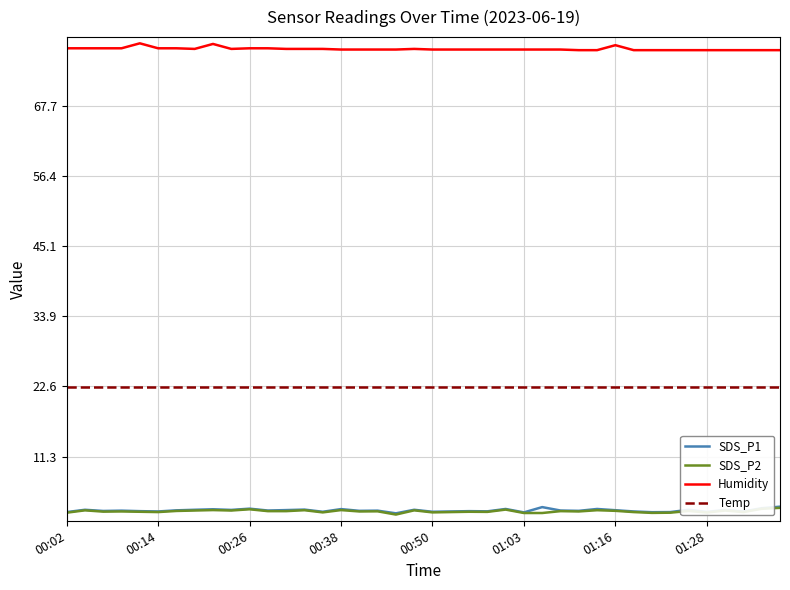

Which series has the largest total across all categories?

Humidity